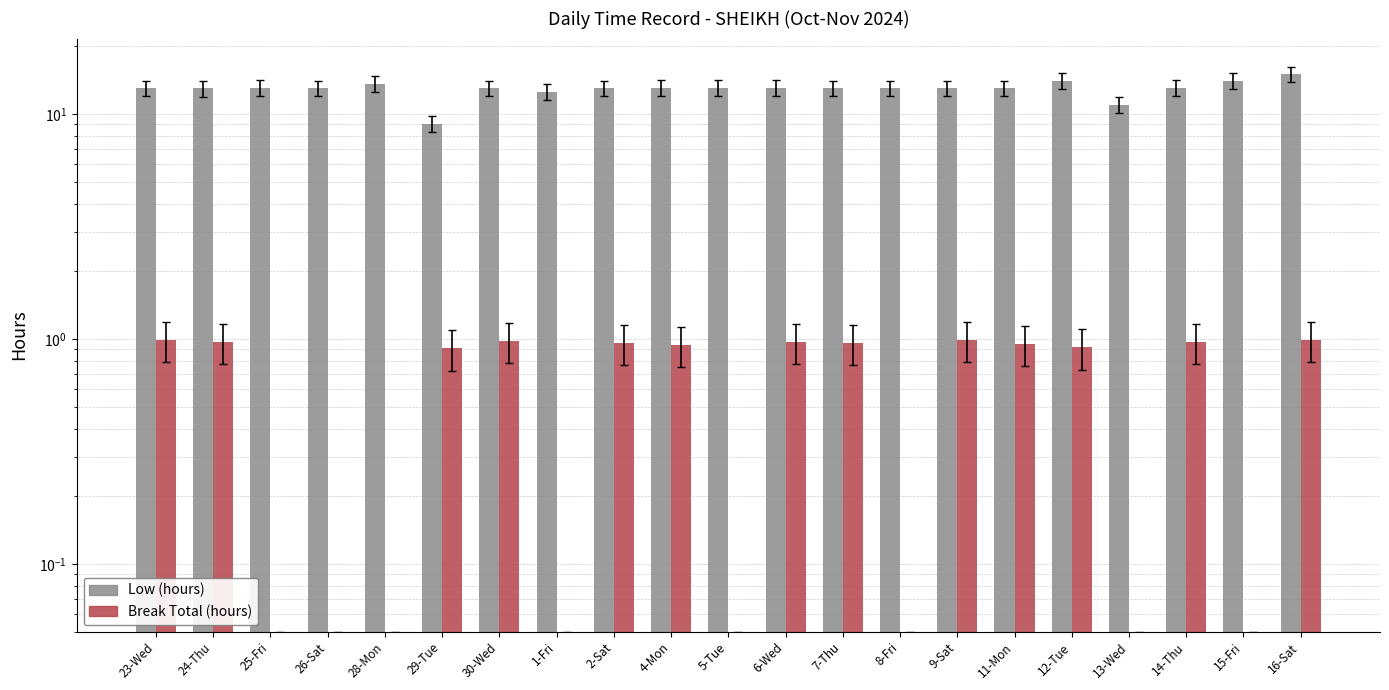

Read the Low (hours) value at 11-Mon.

13.1